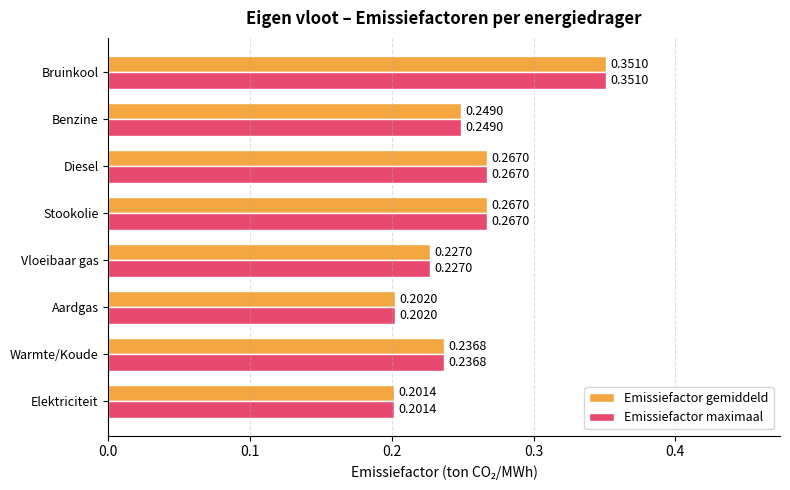

Which category has the highest value in the Emissiefactor maximaal series?

Bruinkool